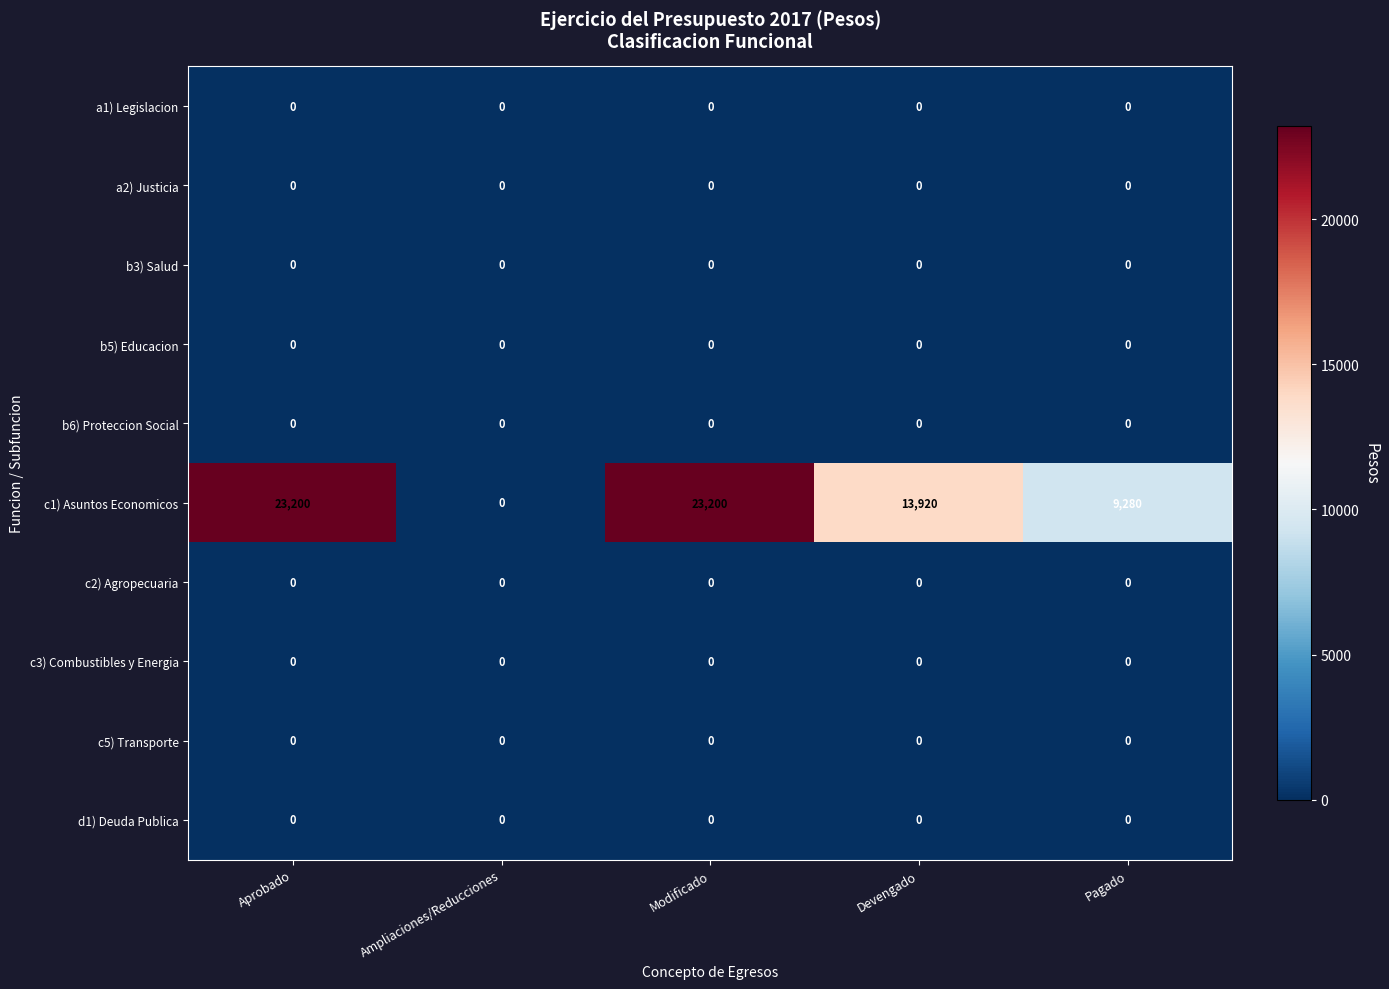

Between Modificado and Pagado, which series saw the biggest shift?

c1) Asuntos Economicos